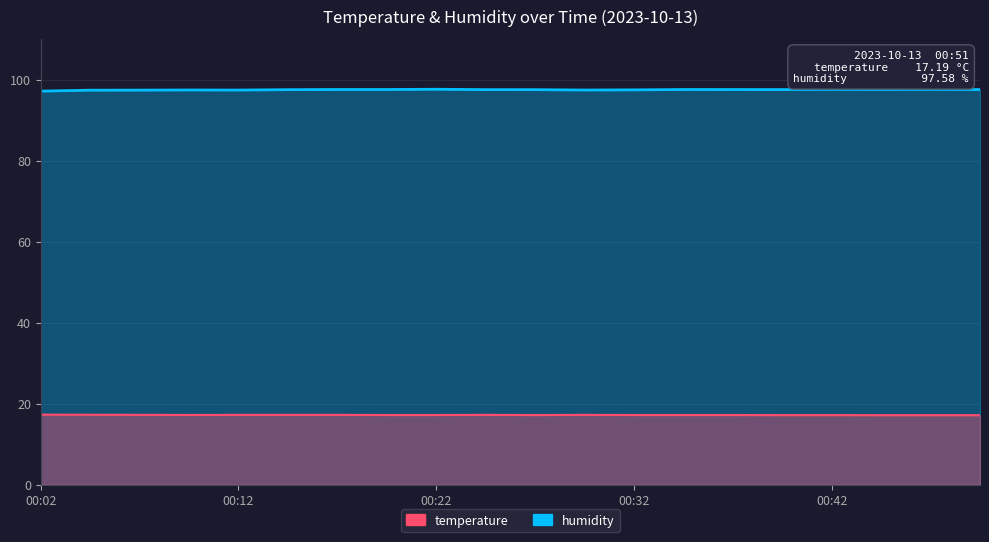

What is the average value of the humidity series?

97.5